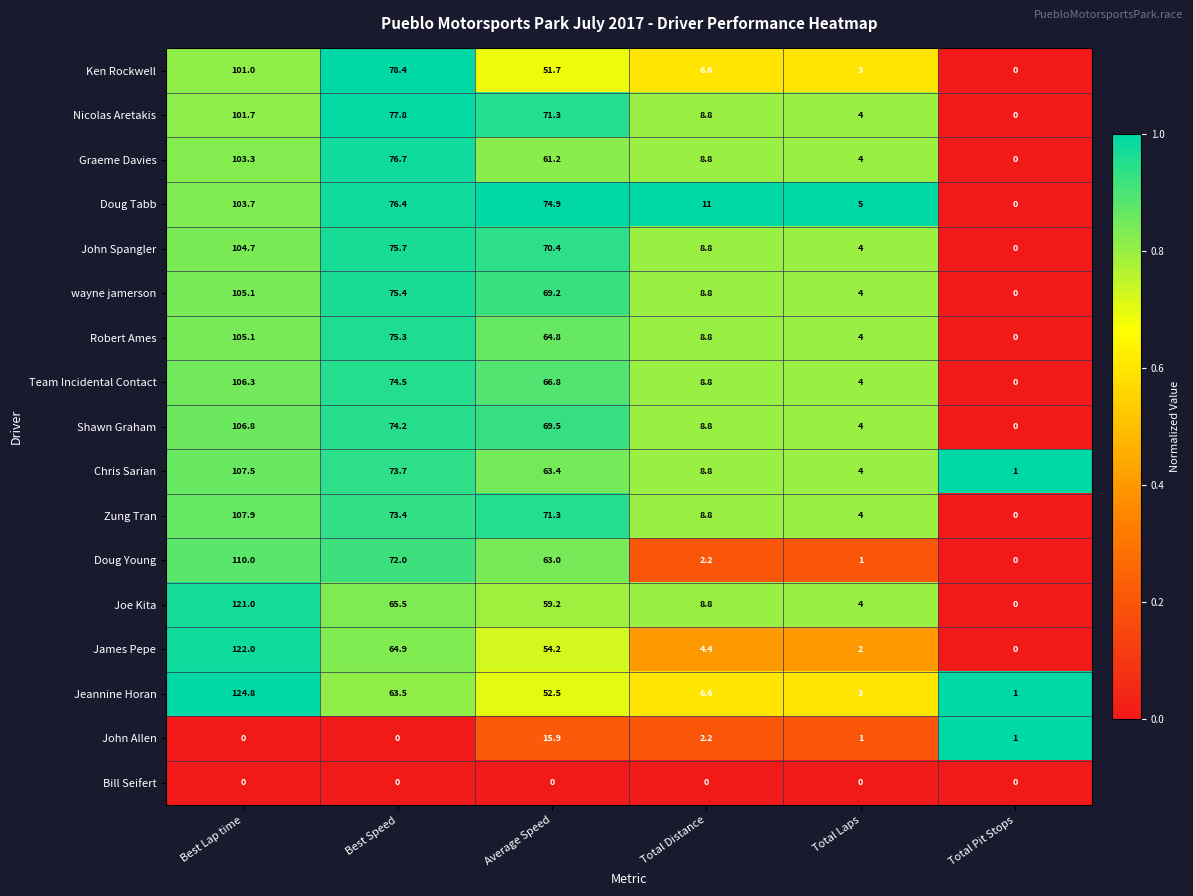

True or false: Robert Ames has a value of 94.7 at Average Speed.

False